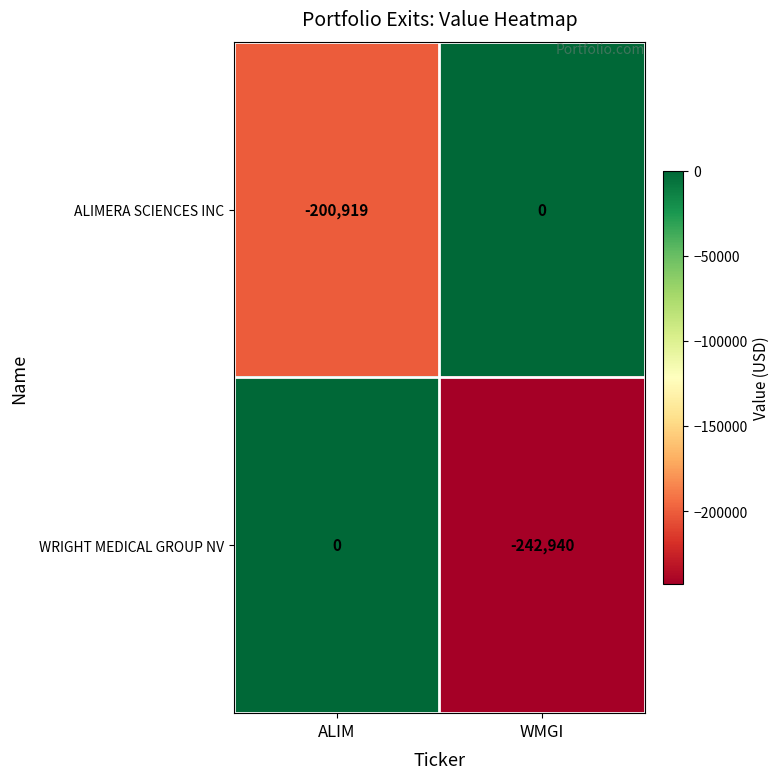

What is the approximate value of WRIGHT MEDICAL GROUP NV at WMGI, to the nearest 100?

-242900